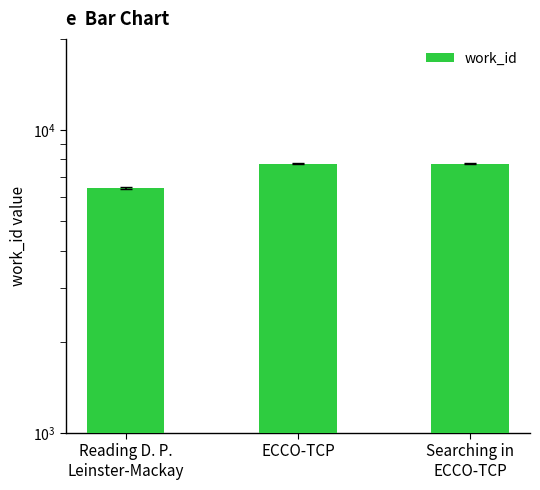

What is the change in value from Reading D. P.
Leinster-Mackay to ECCO-TCP?

+1328